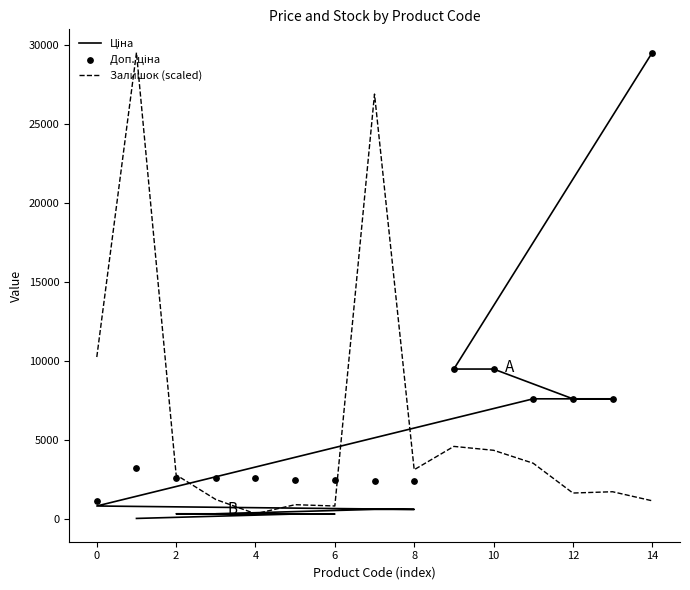

At which category is the sum across all series the highest?

14